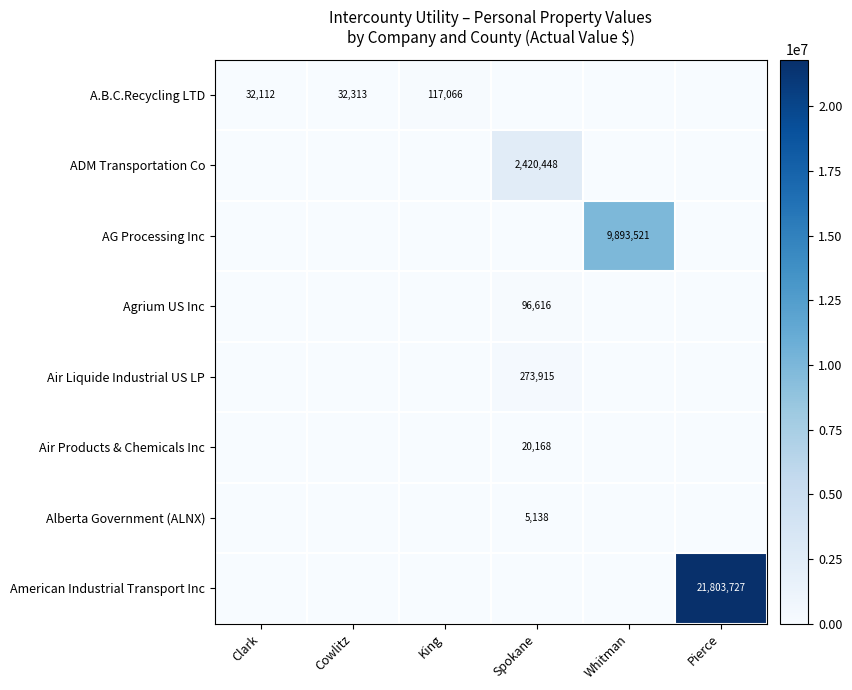

Rank the series by their maximum value, from highest to lowest.

American Industrial Transport Inc, AG Processing Inc, ADM Transportation Co, Air Liquide Industrial US LP, A.B.C.Recycling LTD, Agrium US Inc, Air Products & Chemicals Inc, Alberta Government (ALNX)